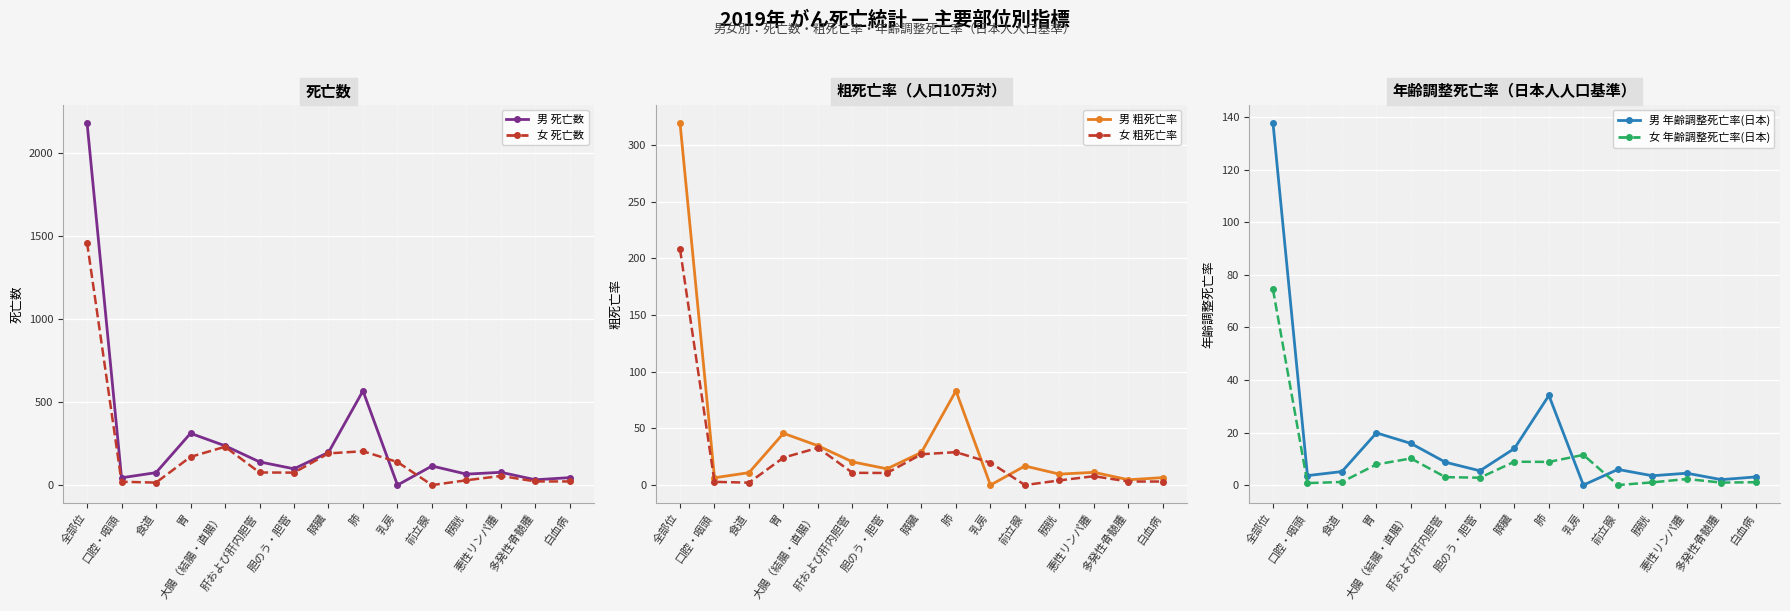

How many values in 男 年齢調整死亡率(日本) are above zero?

14